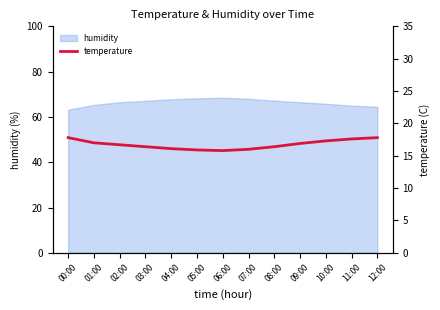

What is the minimum value for humidity?

63.2